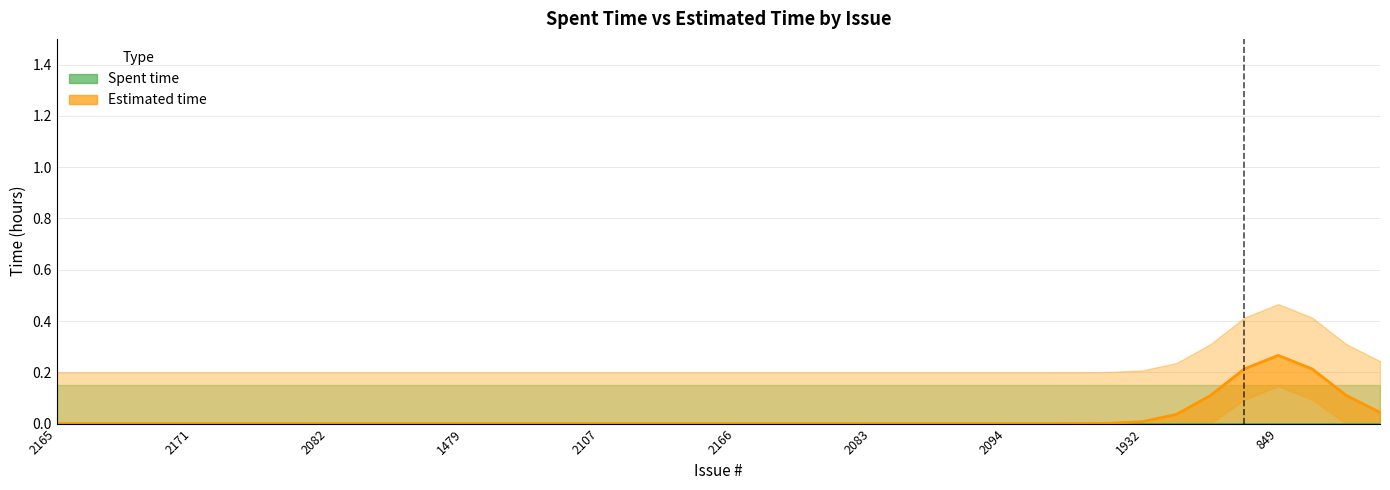

True or false: Spent time and Estimated time cross at least once.

False